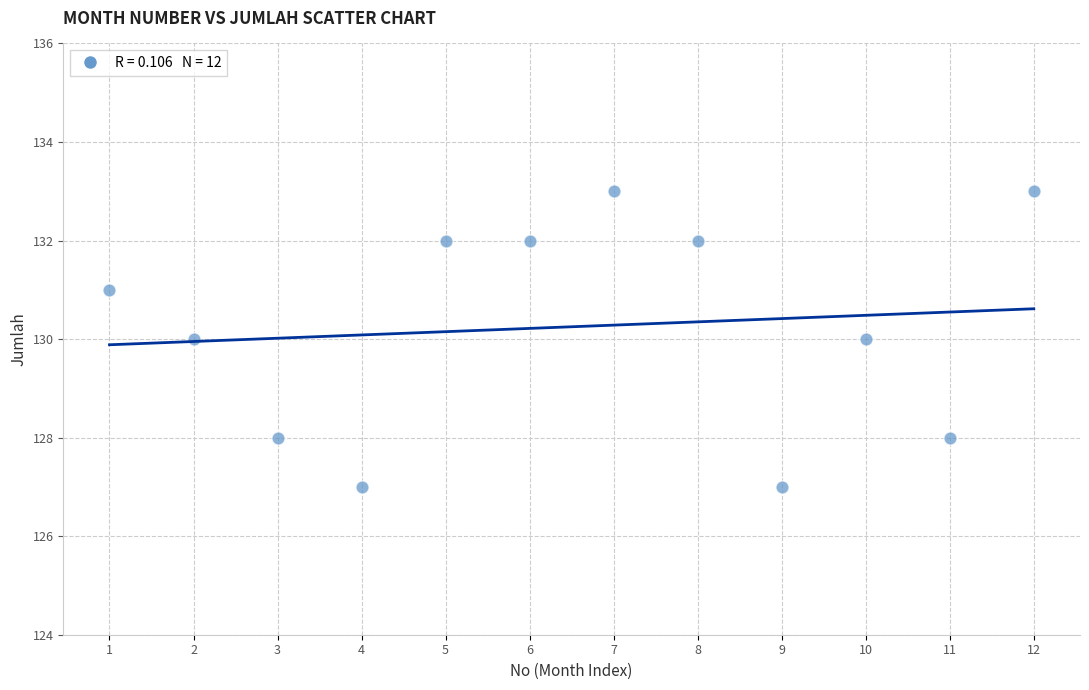

What is the range of Y values (max minus min)?

6